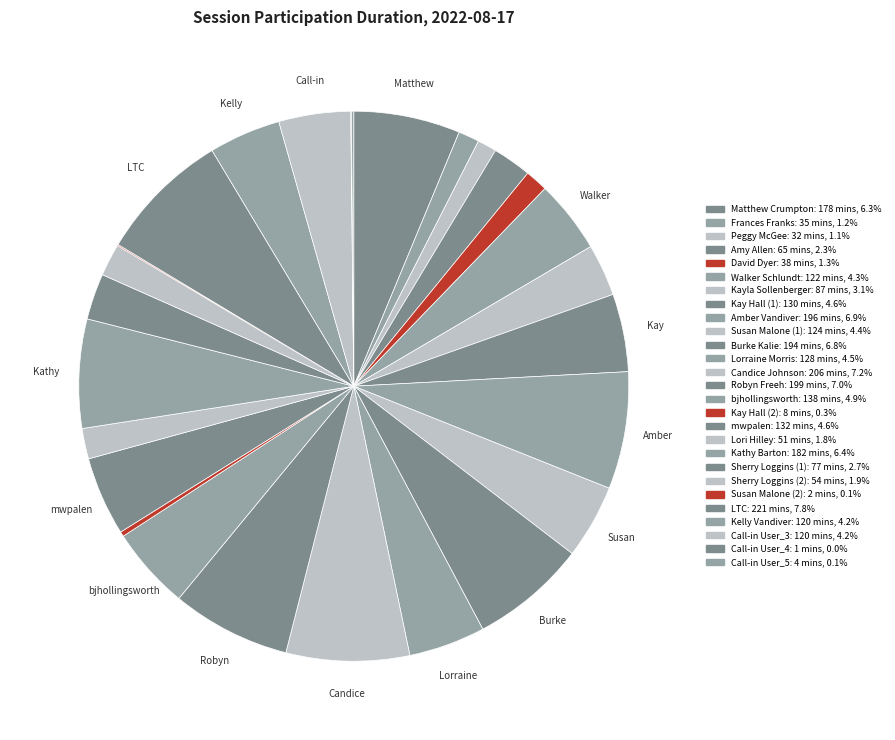

Does any single category account for the majority?

No